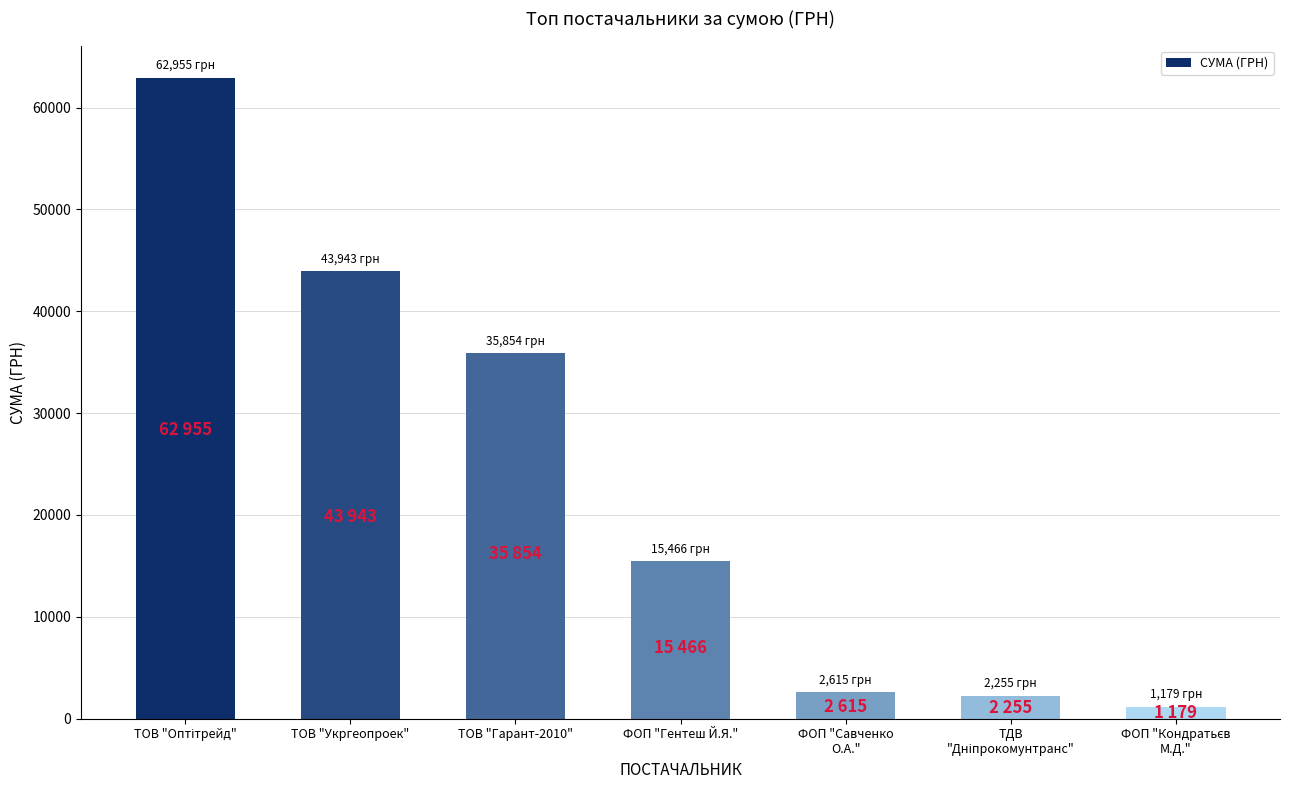

What is the greatest value displayed?

62955.0